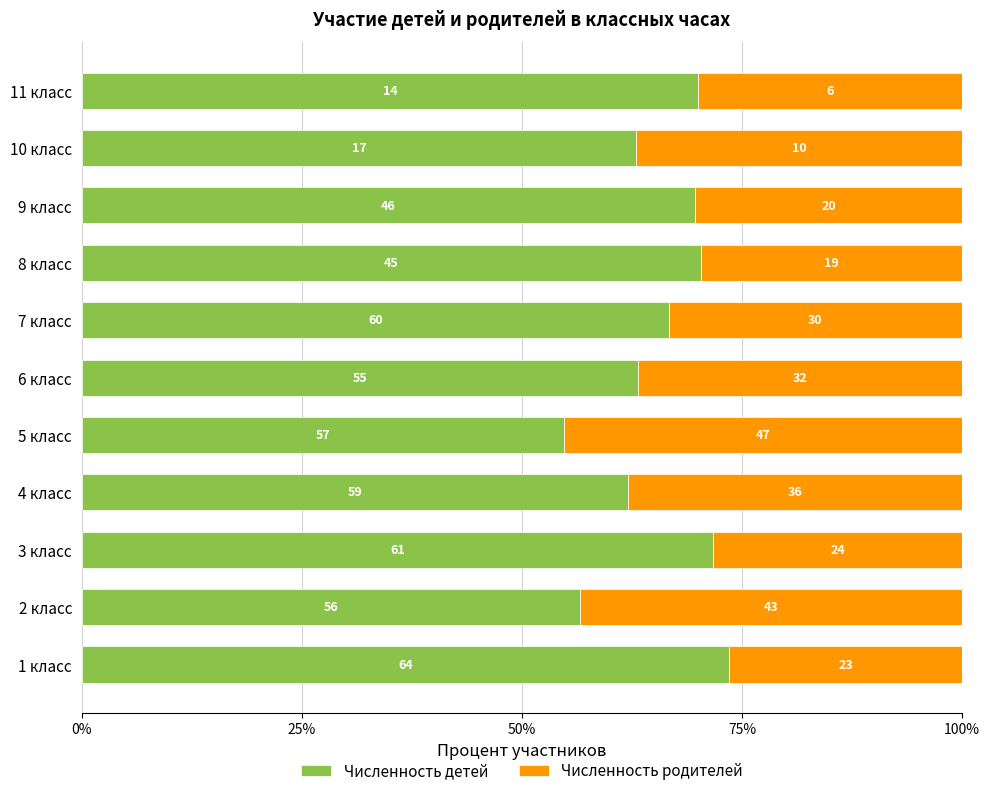

Reading left to right, transcribe all the data shown in this chart.

Численность детей: 73.6	56.6	71.8	62.1	54.8	63.2	66.7	70.3	69.7	63.0	70.0
Численность родителей: 26.4	43.4	28.2	37.9	45.2	36.8	33.3	29.7	30.3	37.0	30.0